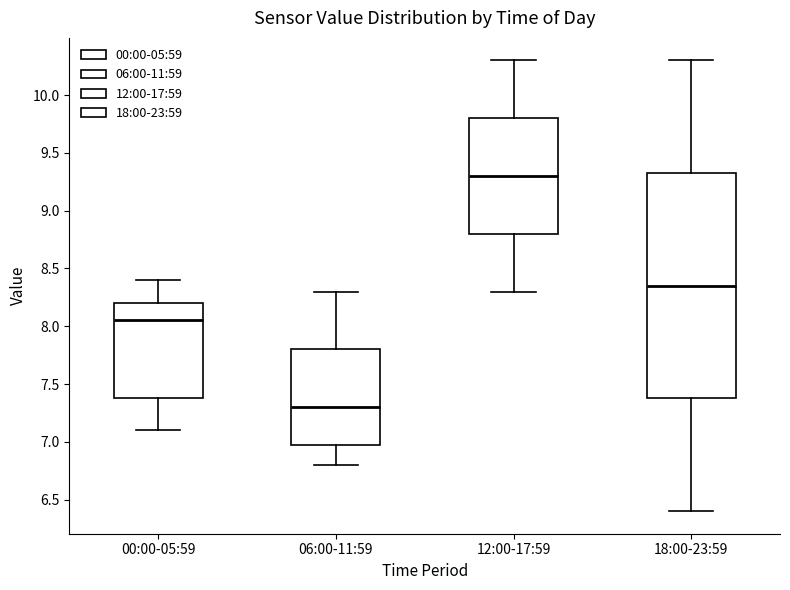

Comparing the boxes themselves (not the whiskers), which one is the tallest?

18:00-23:59